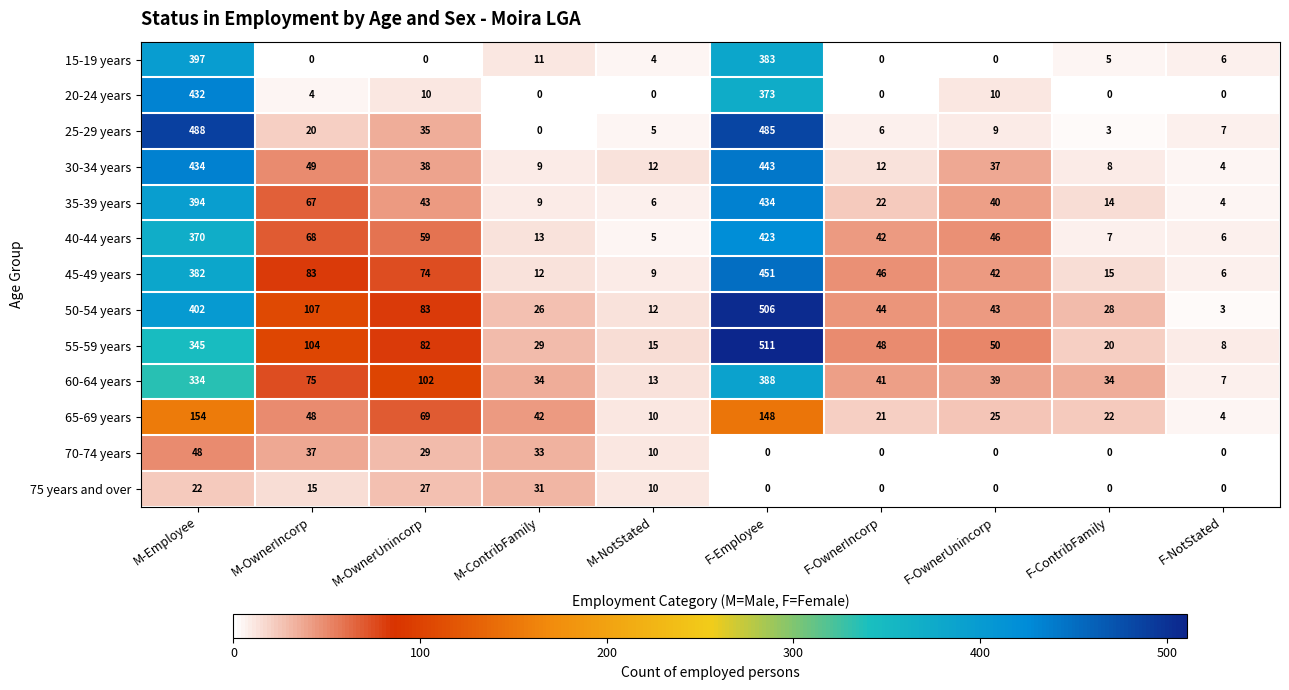

What is the difference between the highest and lowest values at M-Employee?

466